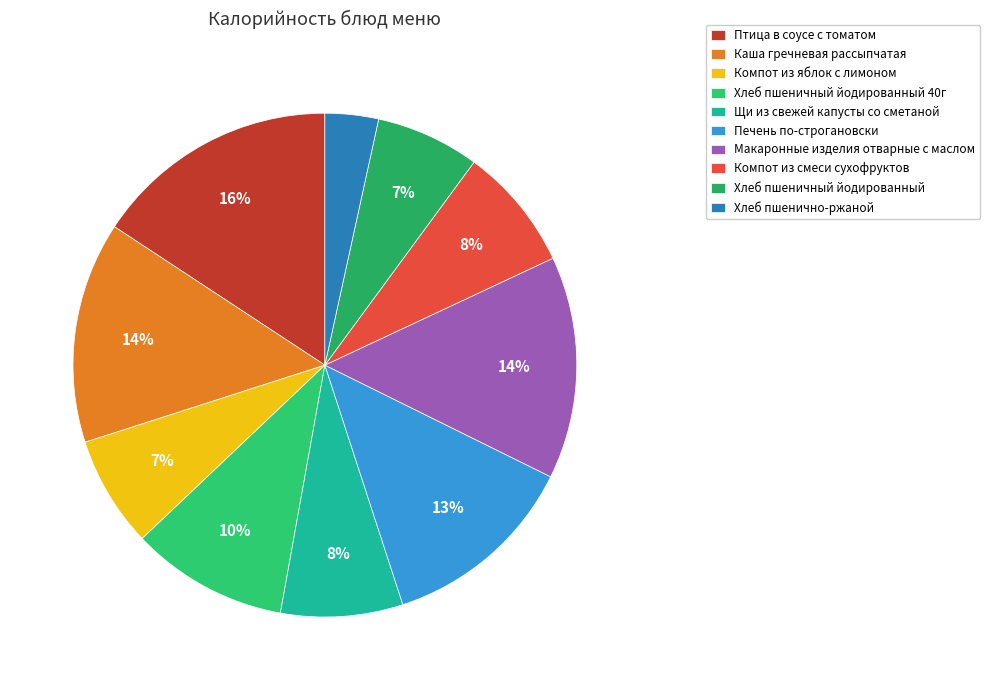

Is there a majority slice in this chart?

No